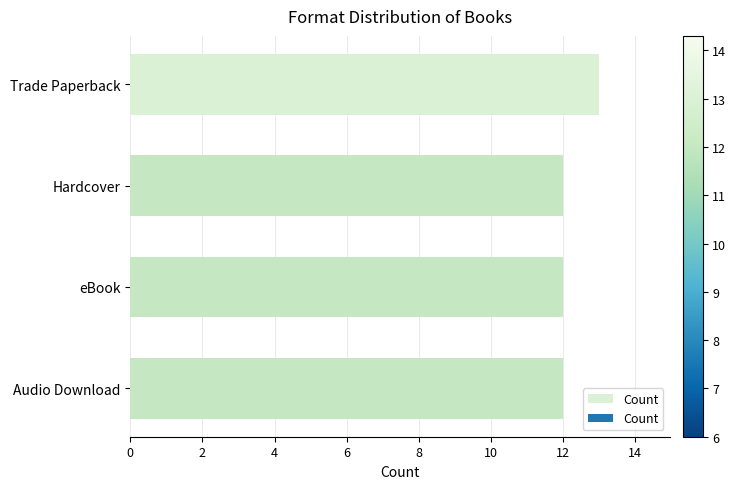

How many bars are there in total?

4